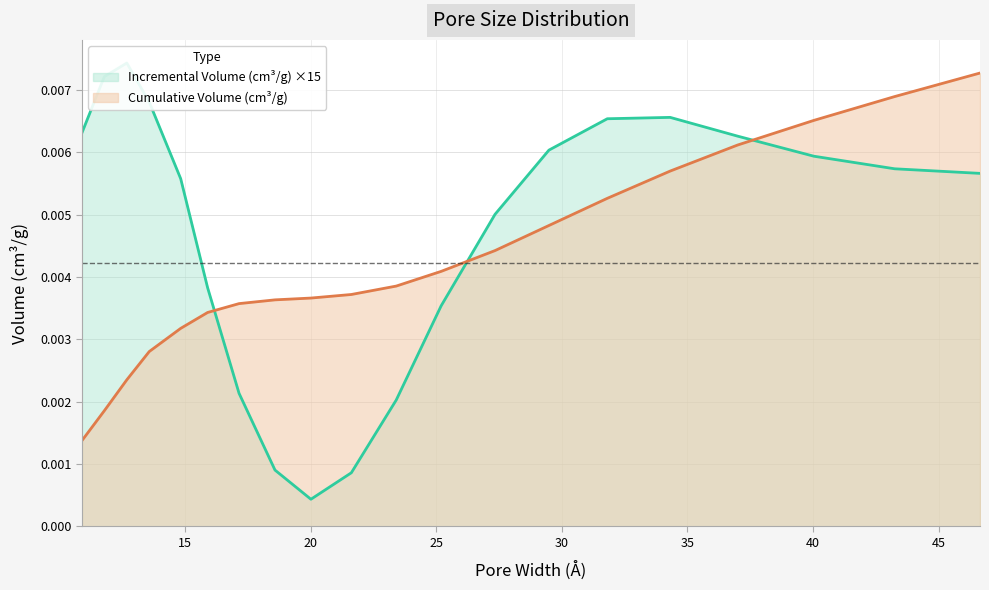

True or false: Cumulative Volume (cm3/g) has more than 0 interior local peaks.

False